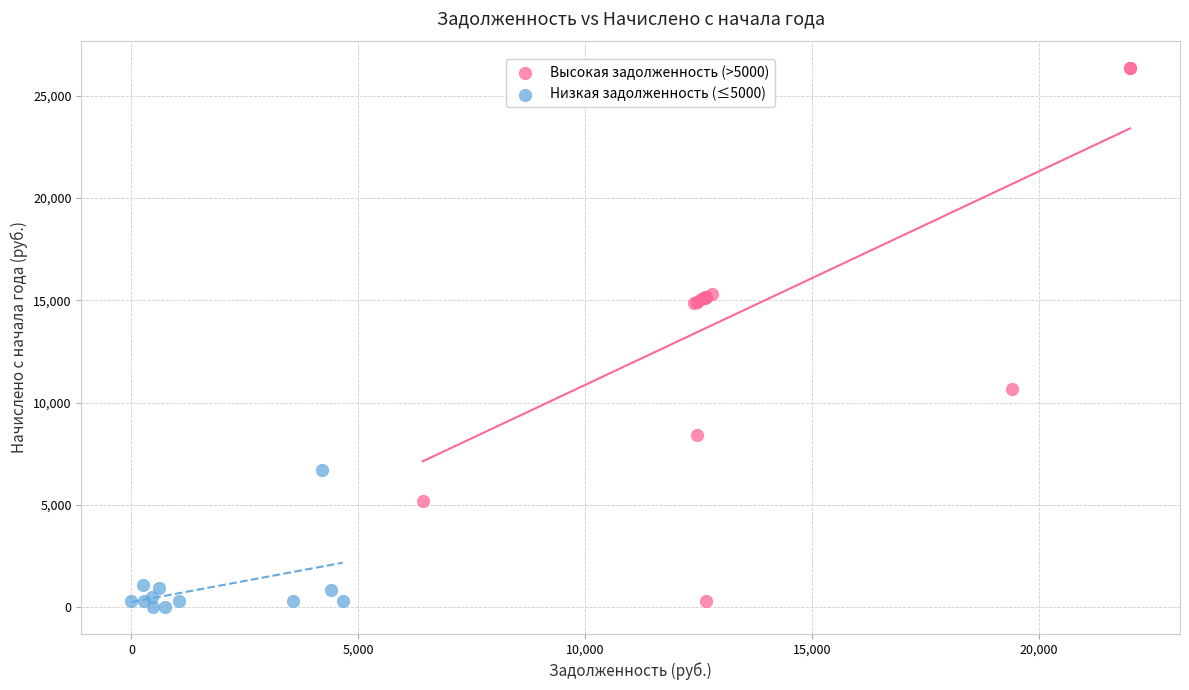

What are all the series names shown in the legend?

Высокая задолженность (>5000), Низкая задолженность (≤5000)